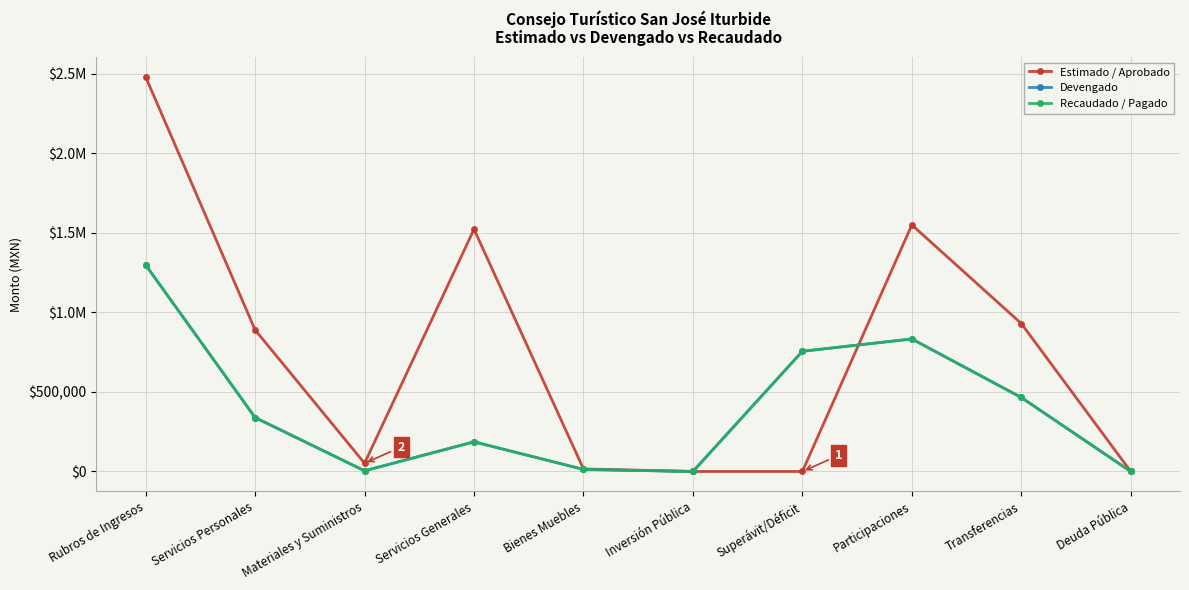

Does the chart have visible grid lines?

Yes